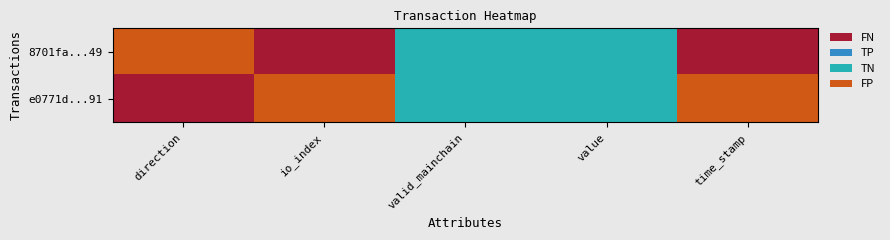

Which label corresponds to the largest value in the chart?

io_index